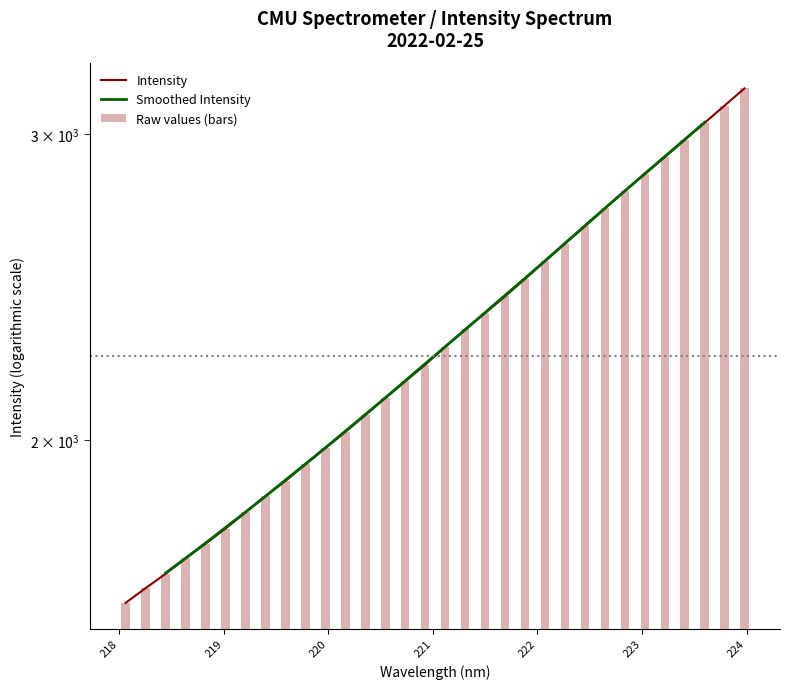

Reading left to right, what are all the values shown in this chart?

218.0596=1612.7	218.2508=1644.7	218.442=1676.0	218.6332=1710.6	218.8244=1744.2	219.0156=1779.5	219.2067=1818.0	219.3979=1857.1	219.589=1895.5	219.7801=1937.3	219.9712=1979.6	220.1623=2022.6	220.3533=2068.2	220.5444=2115.6	220.7354=2162.7	220.9264=2210.8	221.1174=2263.5	221.3083=2316.5	221.4993=2367.3	221.6902=2420.1	221.8812=2477.0	222.0721=2535.9	222.263=2594.8	222.4538=2655.2	222.6447=2719.2	222.8355=2782.8	223.0264=2845.3	223.2172=2910.2	223.408=2976.9	223.5987=3045.3	223.7895=3115.5	223.9802=3187.5